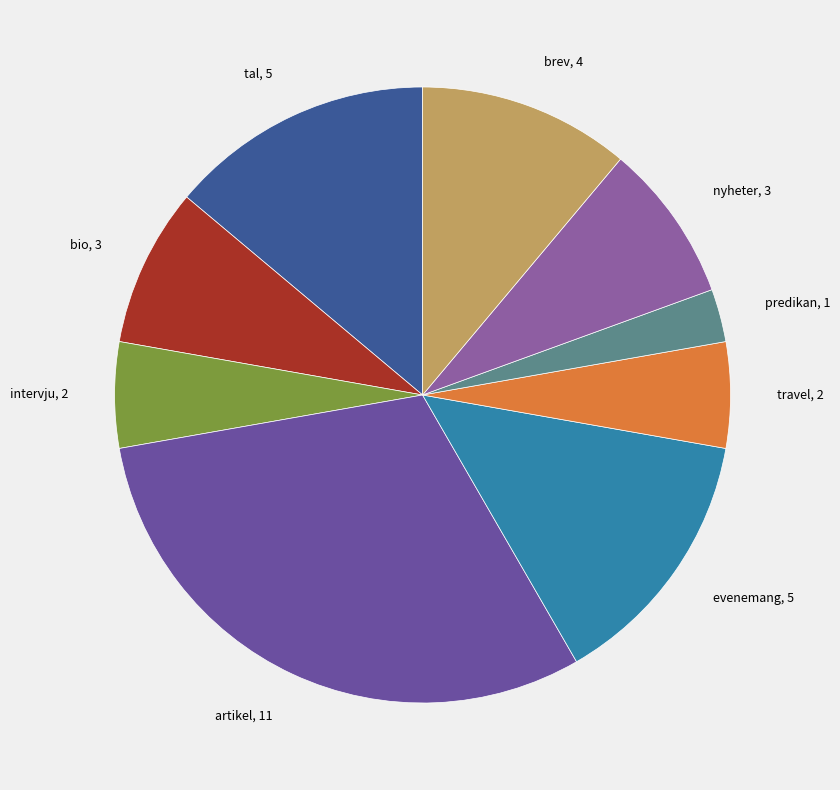

Combined, do travel and tal account for over 50%?

No